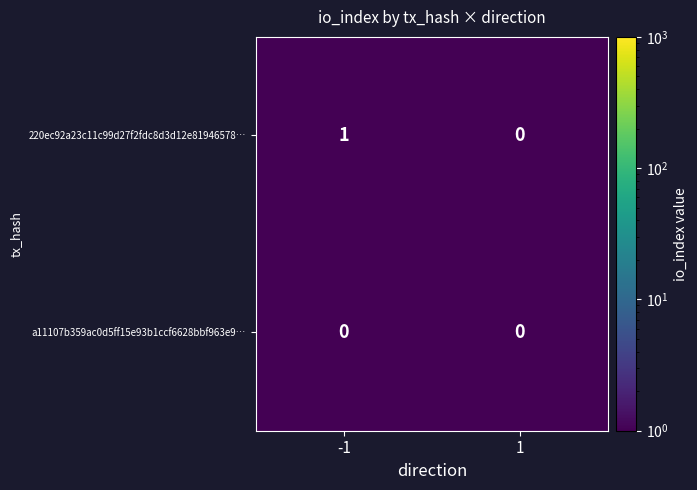

The 220ec92a23c11c99d27f2fdc8d3d12e81946578… series shows 0 at 1. True or false?

True